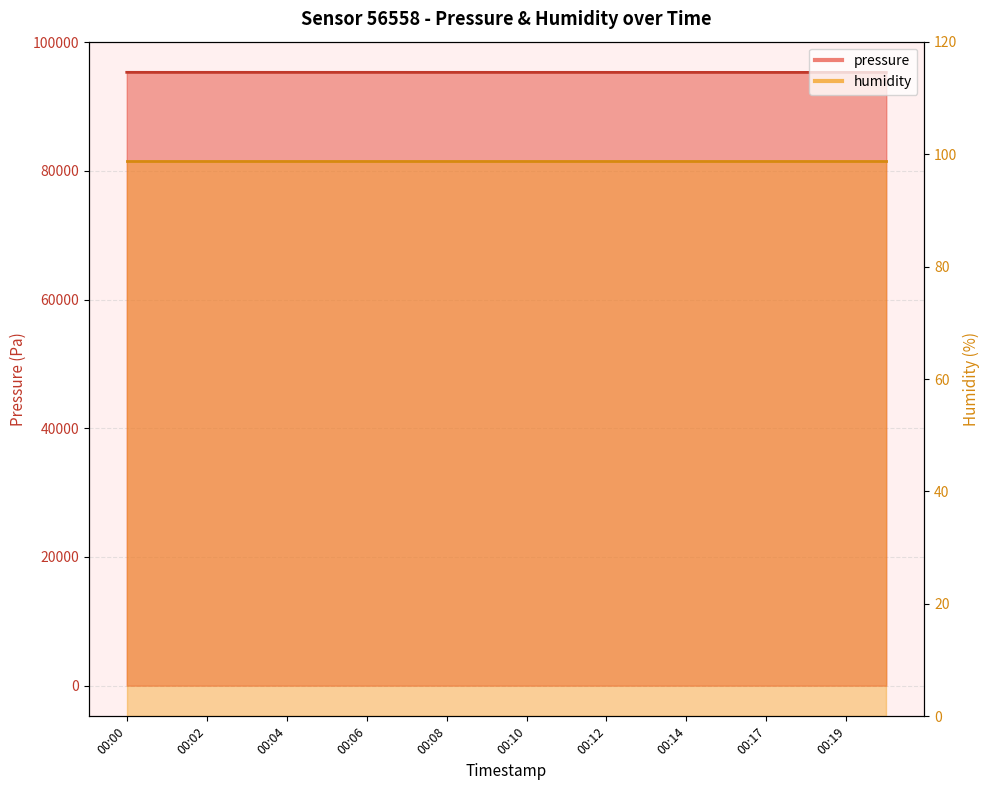

The chart shows a value of 95295 at 00:14. True or false?

True